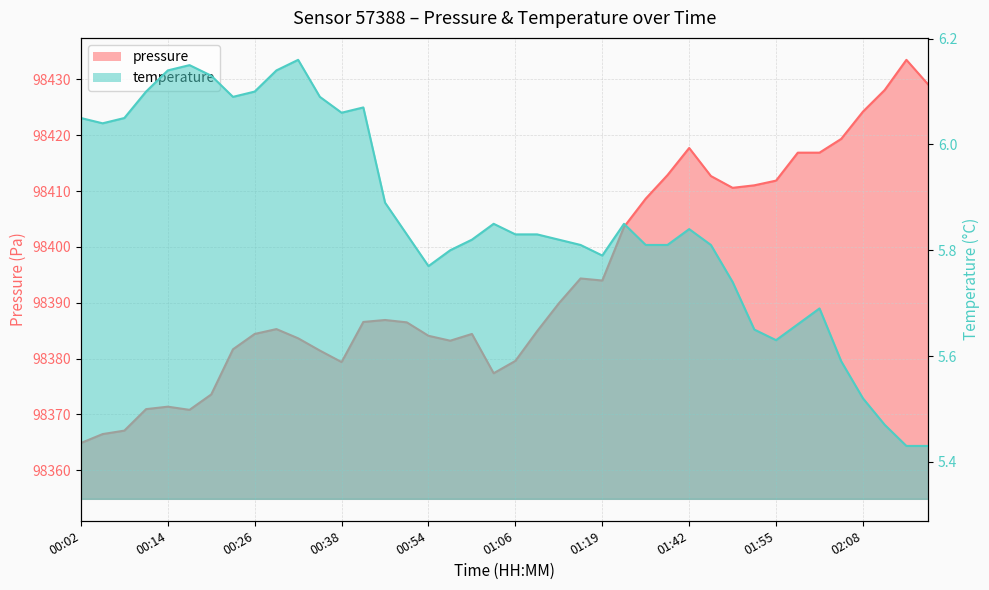

Reading left to right, transcribe all the data shown in this chart.

pressure: 98364.9	98366.5	98367.1	98370.9	98371.4	98370.8	98373.6	98381.7	98384.4	98385.3	98383.6	98381.4	98379.4	98386.6	98386.9	98386.5	98384.1	98383.2	98384.4	98377.4	98379.6	98384.9	98389.9	98394.4	98394.0	98403.6	98408.6	98412.9	98417.7	98412.7	98410.6	98411.0	98411.9	98416.9	98416.9	98419.4	98424.2	98428.1	98433.5	98429.1
temperature: 6.0	6.0	6.0	6.1	6.1	6.2	6.1	6.1	6.1	6.1	6.2	6.1	6.1	6.1	5.9	5.8	5.8	5.8	5.8	5.8	5.8	5.8	5.8	5.8	5.8	5.8	5.8	5.8	5.8	5.8	5.7	5.7	5.6	5.7	5.7	5.6	5.5	5.5	5.4	5.4